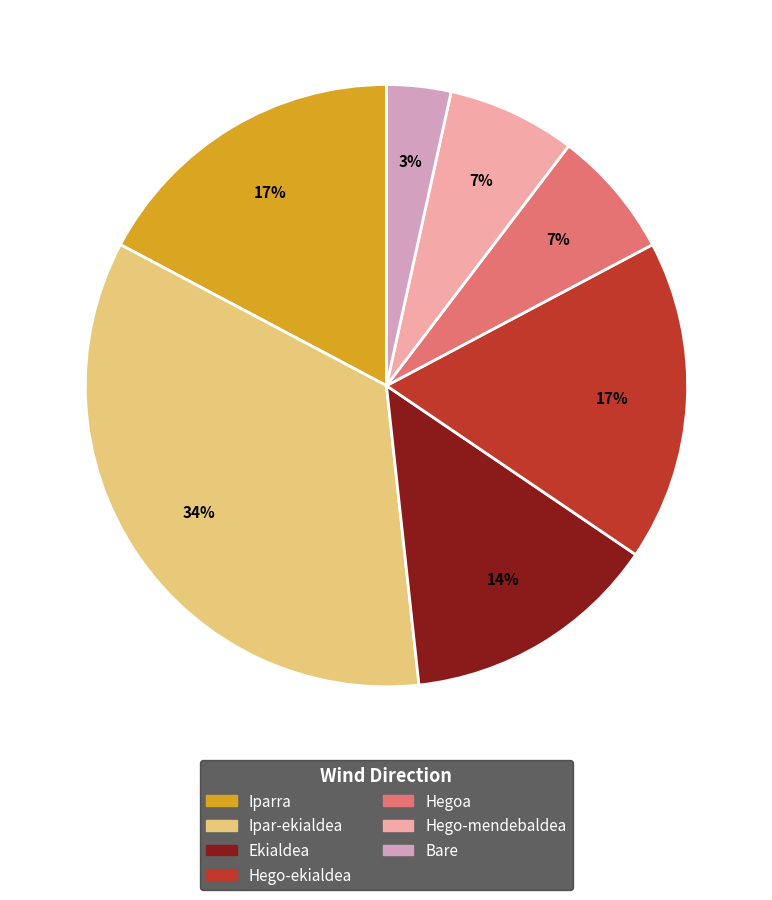

To the nearest percent, what is the average slice percentage?

14%